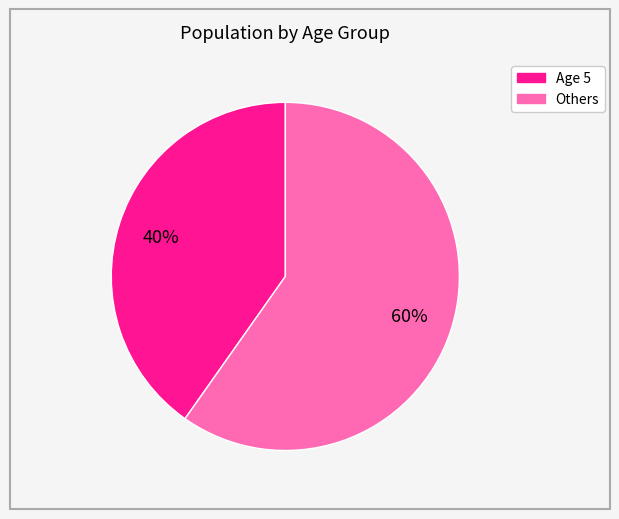

To the nearest percent, what is the average slice percentage?

50%